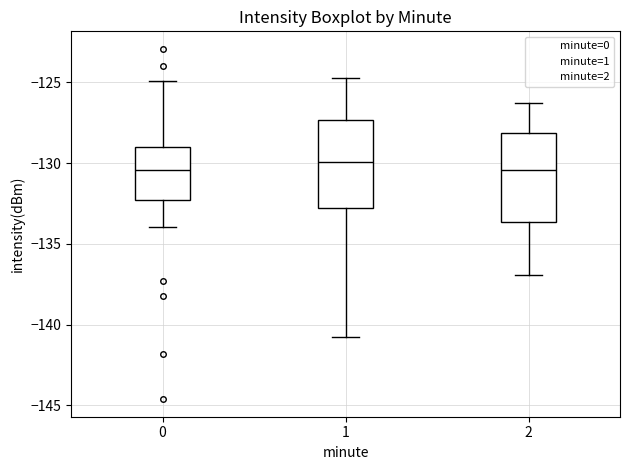

Reading left to right, transcribe this box plot: for each box, give where its median line is, the range the box spans, and where its two whiskers end, as read against the y-axis. The values are not printed on the chart, so give them approximately, as read against the axis.

0: median -130.5, box -132.5 to -129.0, whiskers -134.0 to -125.0
1: median -130.0, box -132.5 to -127.5, whiskers -141.0 to -124.5
2: median -130.5, box -133.5 to -128.0, whiskers -137.0 to -126.5